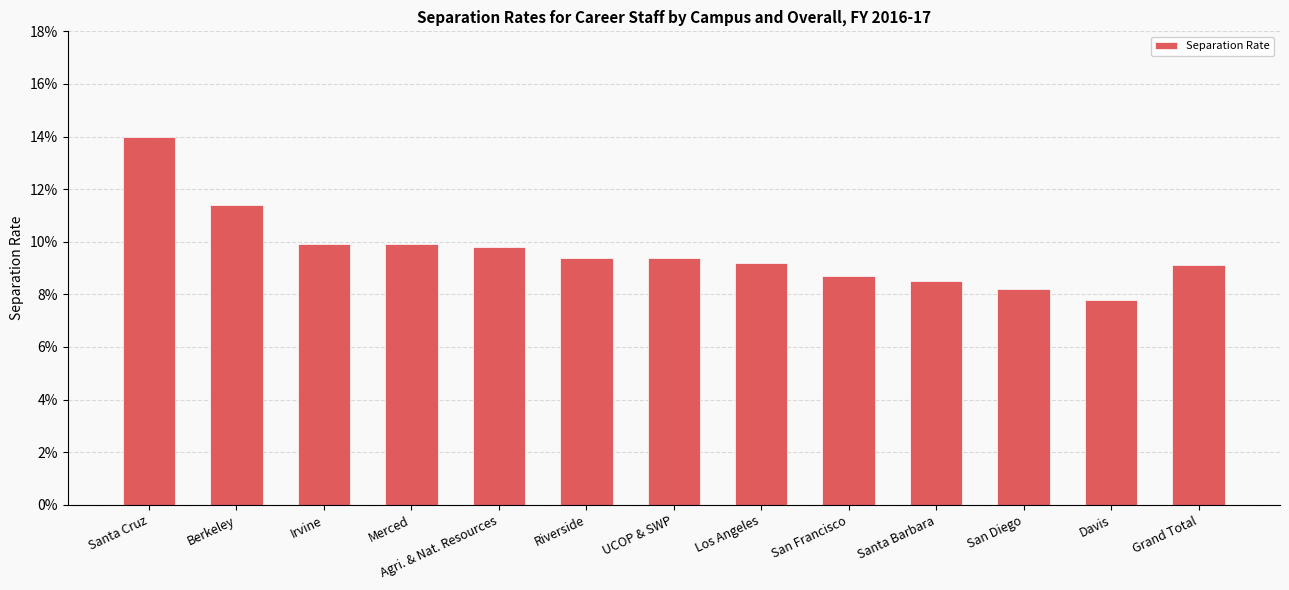

The chart shows a value of 0.1 at UCOP & SWP. True or false?

True